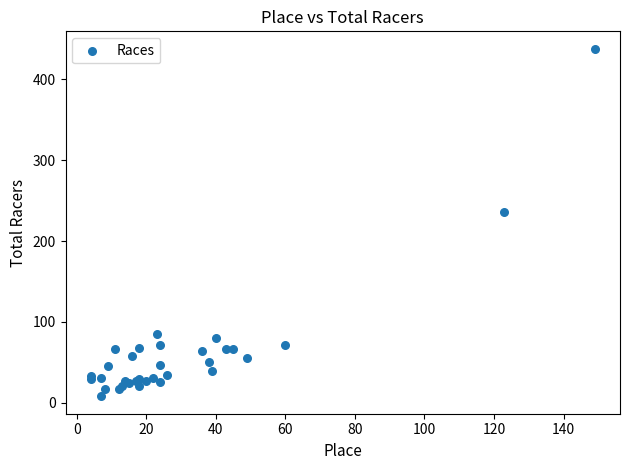

What Y value in the scatter plot is closest to 223?

236